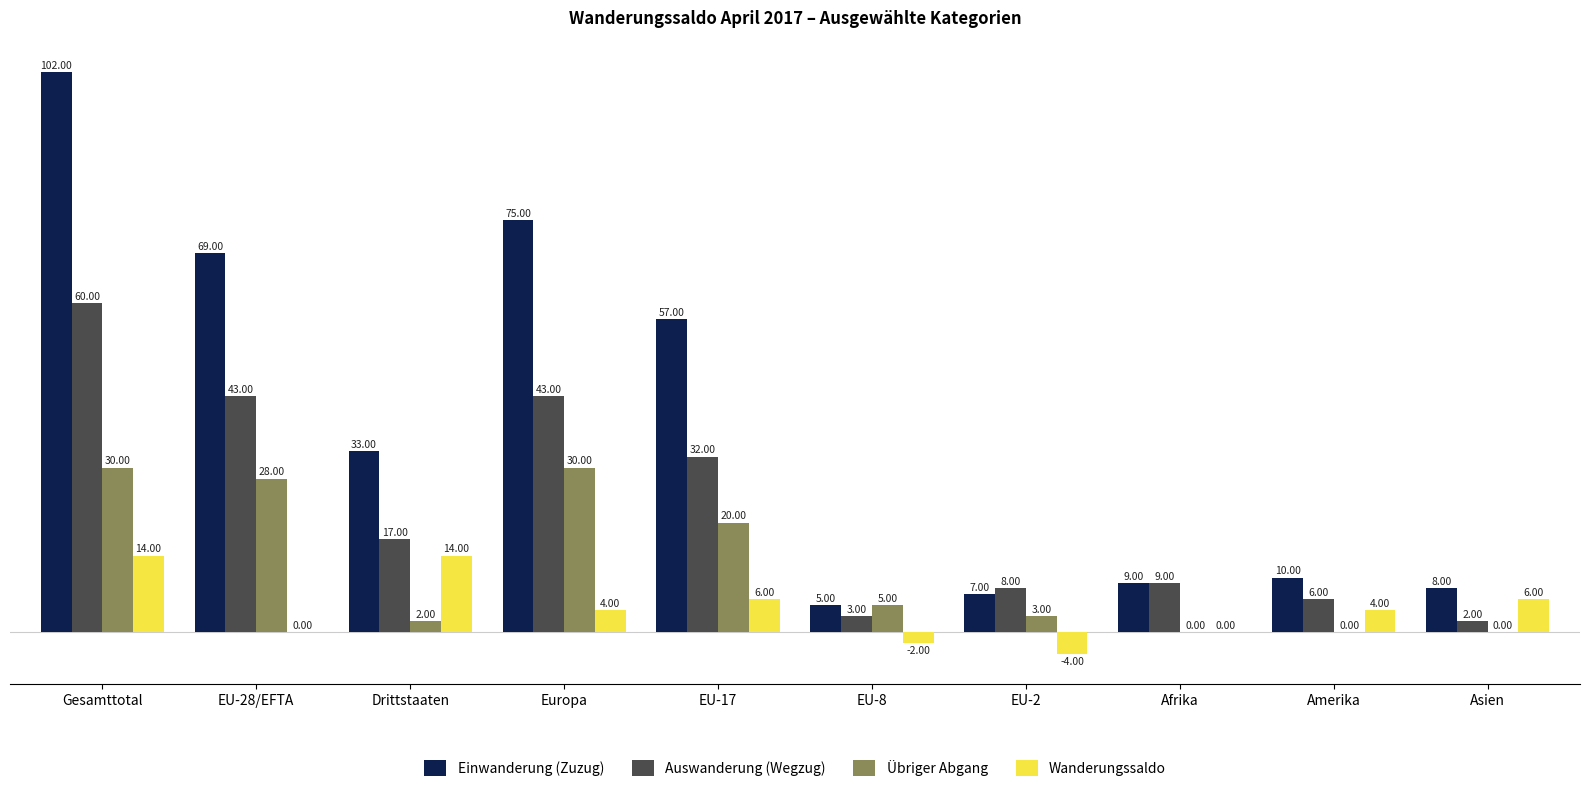

Between EU-8 and Afrika, which series saw the biggest shift?

Auswanderung (Wegzug)